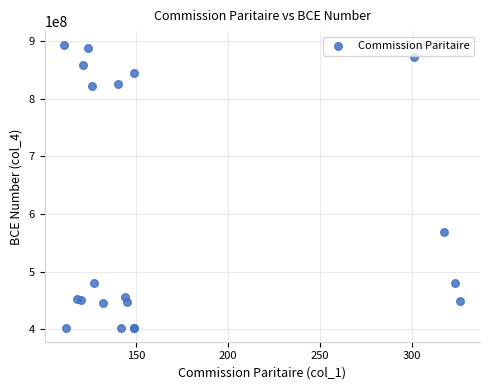

What Y value in the scatter plot is closest to 647797424?

567998148